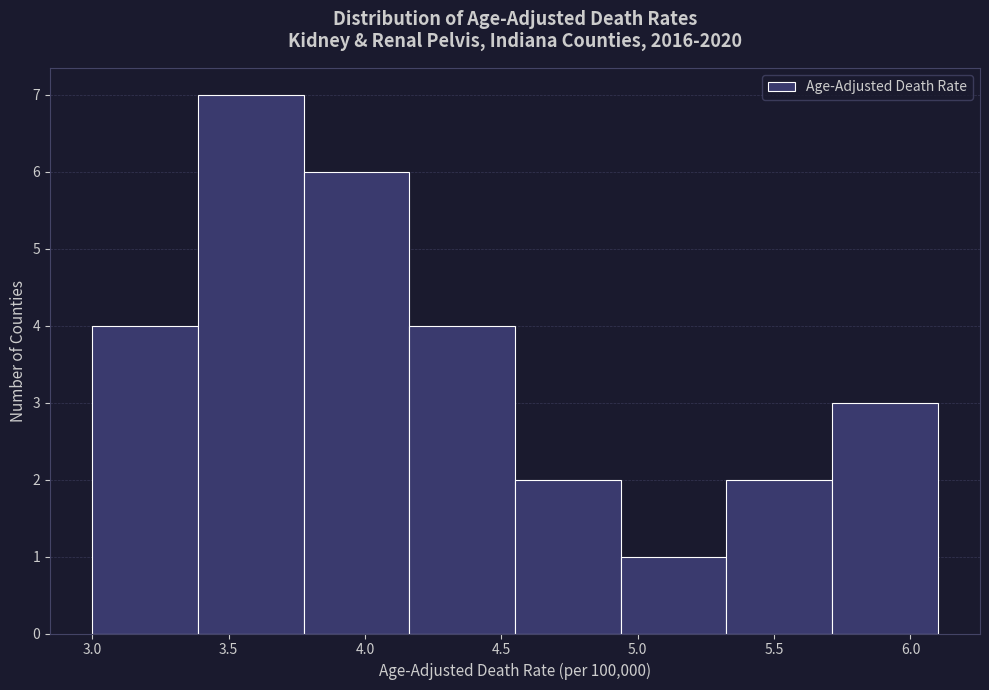

Reading left to right, transcribe this chart: for each bar, give the range it covers on the x-axis and its height. Neither the bar edges nor the heights are printed on the chart, so give them approximately, as read against the axes.

3.00 to 3.40: 4
3.40 to 3.80: 7
3.80 to 4.15: 6
4.15 to 4.55: 4
4.55 to 4.95: 2
4.95 to 5.35: 1
5.35 to 5.70: 2
5.70 to 6.10: 3